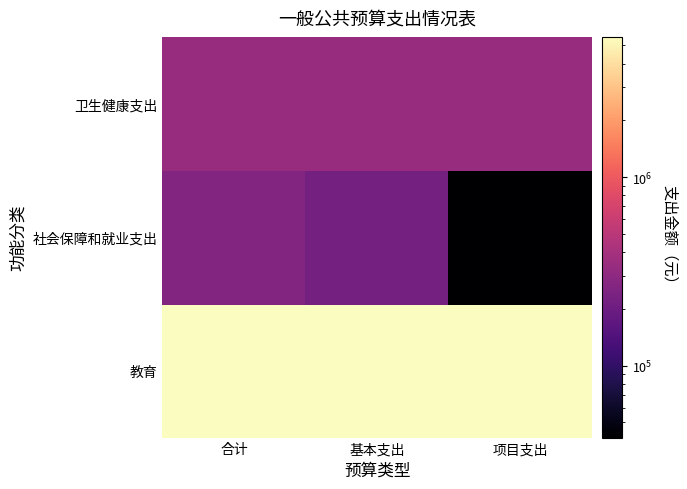

Which label corresponds to the largest value in the chart?

合计